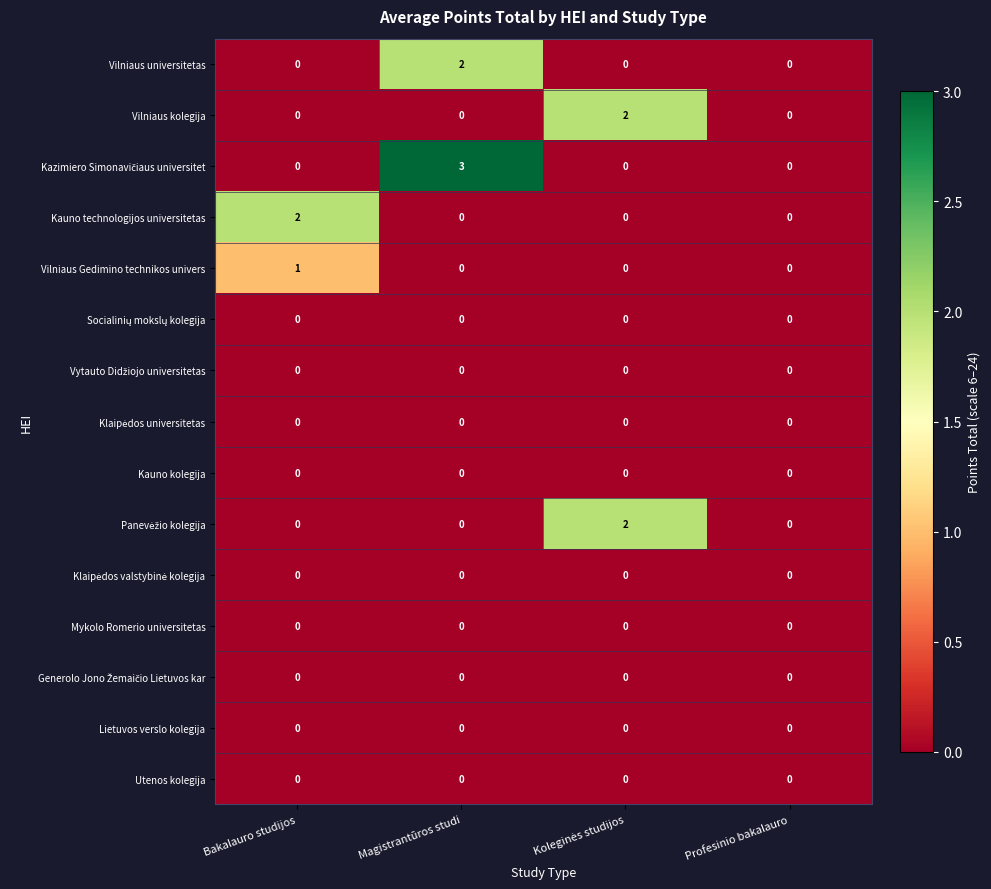

Is it true that Vilniaus Gedimino technikos univers equals 0 at Profesinio bakalauro?

True